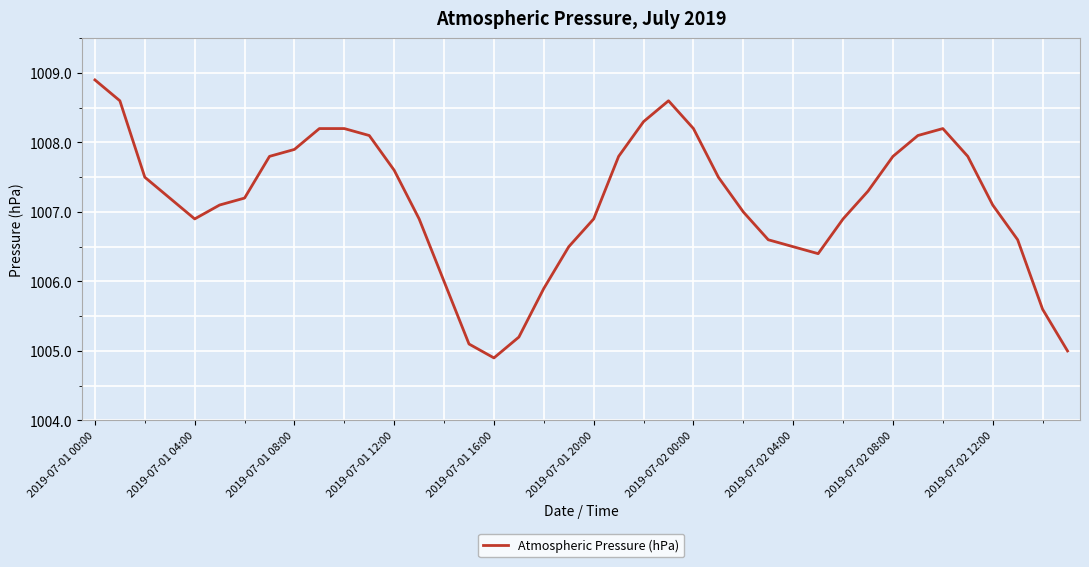

What is the difference between the maximum and minimum values?

4.0